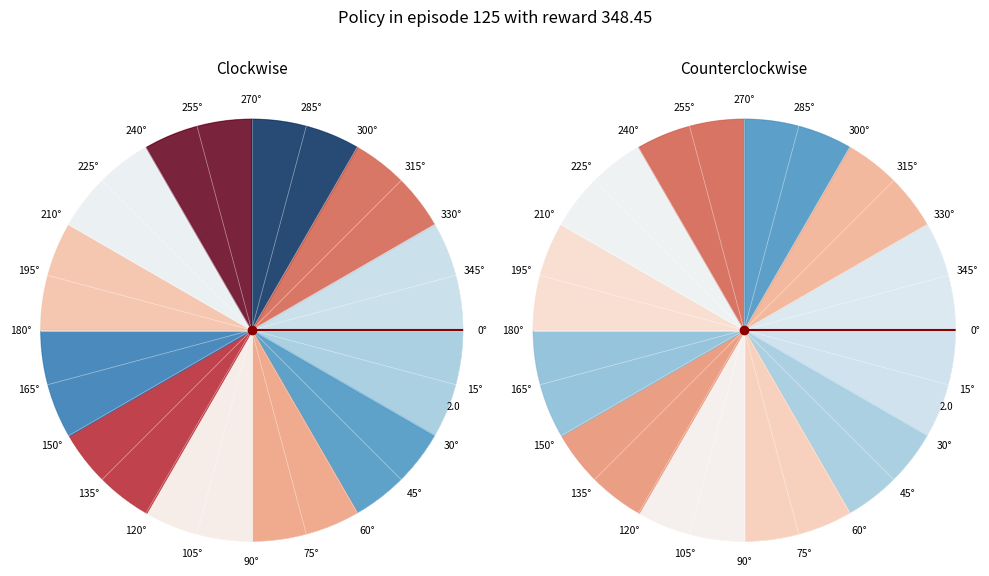

What is the majority slice?

0°